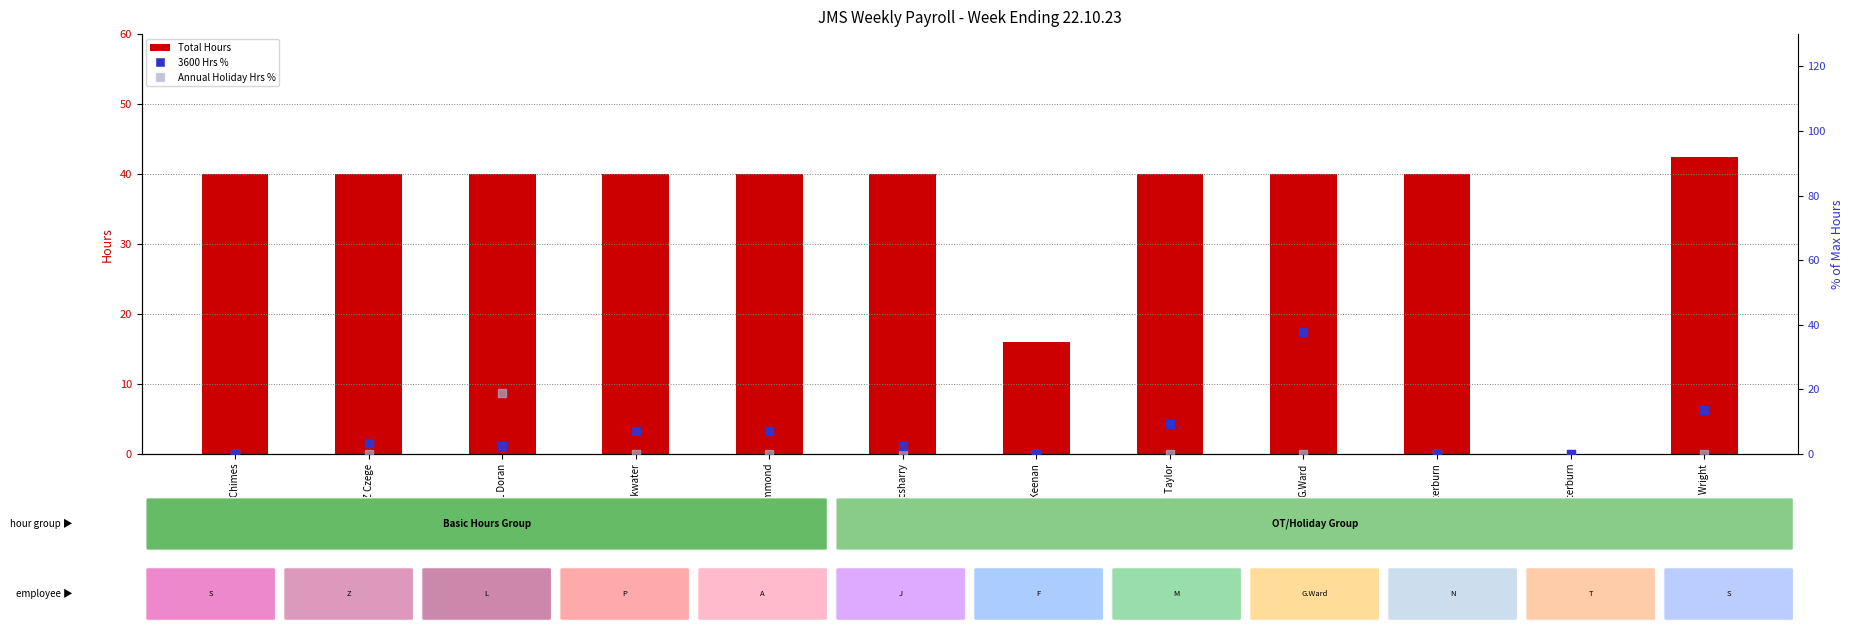

Is the value of Annual Holiday Hrs % at L Doran greater than the value of 3600 Hrs % at A Hammond?

Yes